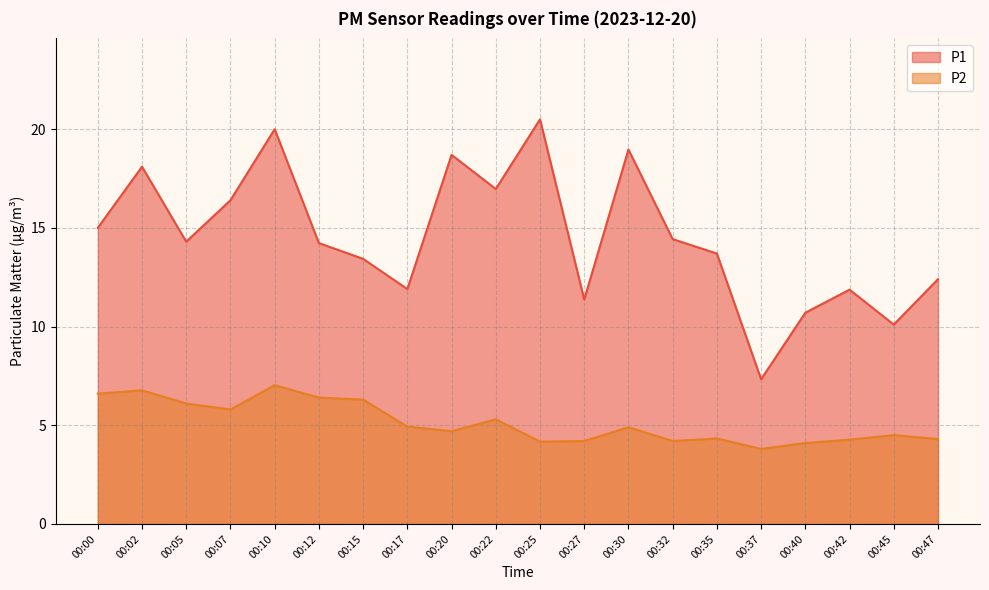

How many lines are shown in the chart?

2